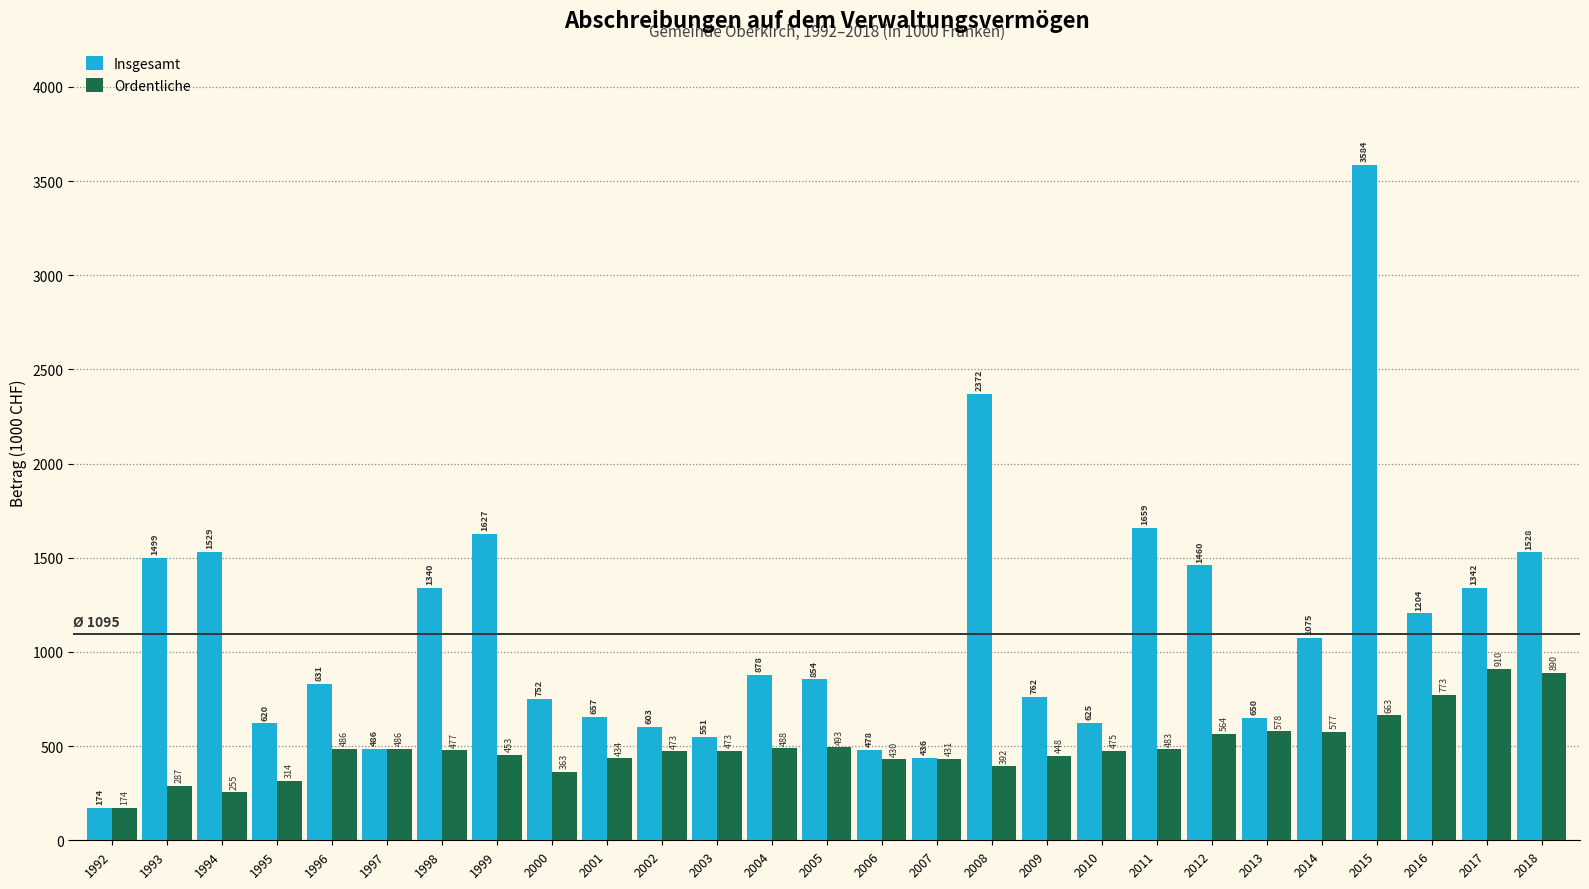

Which series changed the most between 1993 and 2018?

Ordentliche